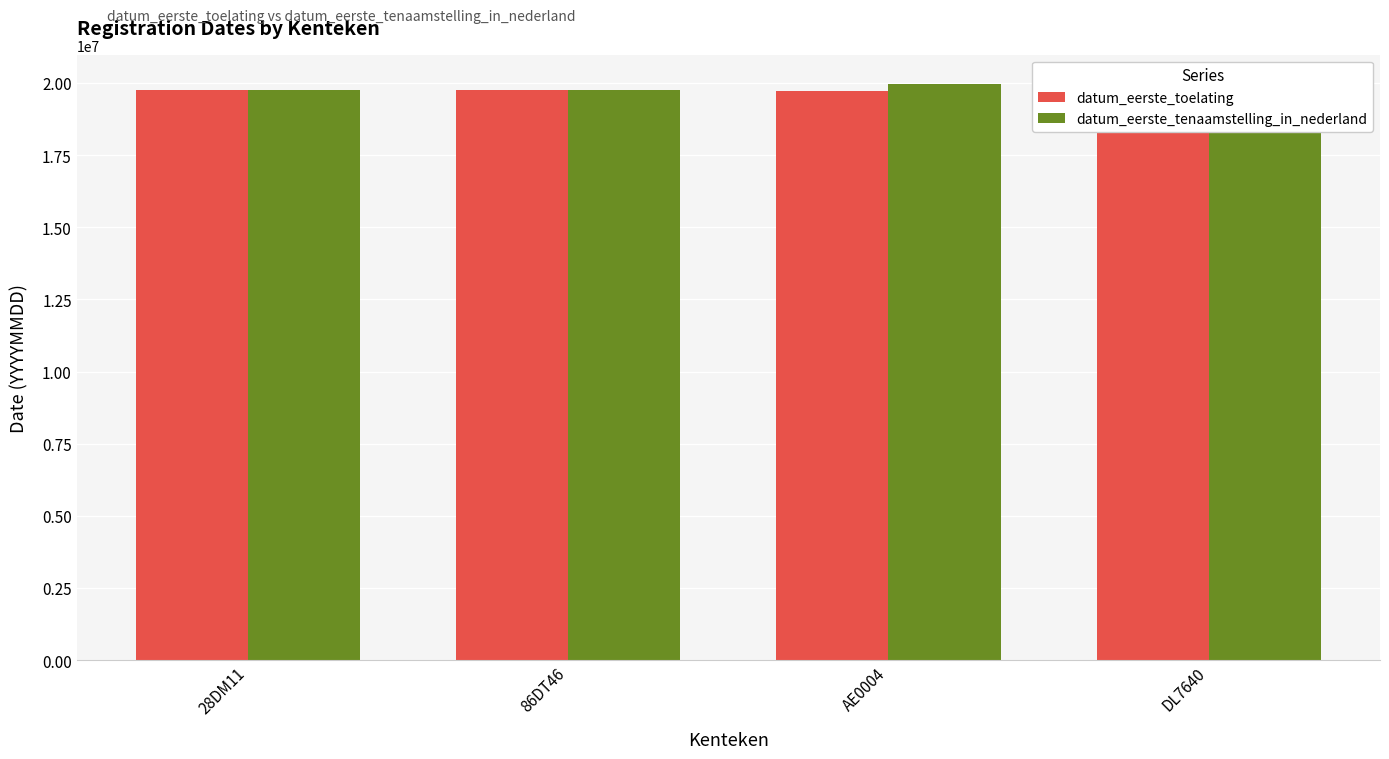

What is the sum of the datum_eerste_tenaamstelling_in_nederland values at 28DM11 and DL7640?

39691940